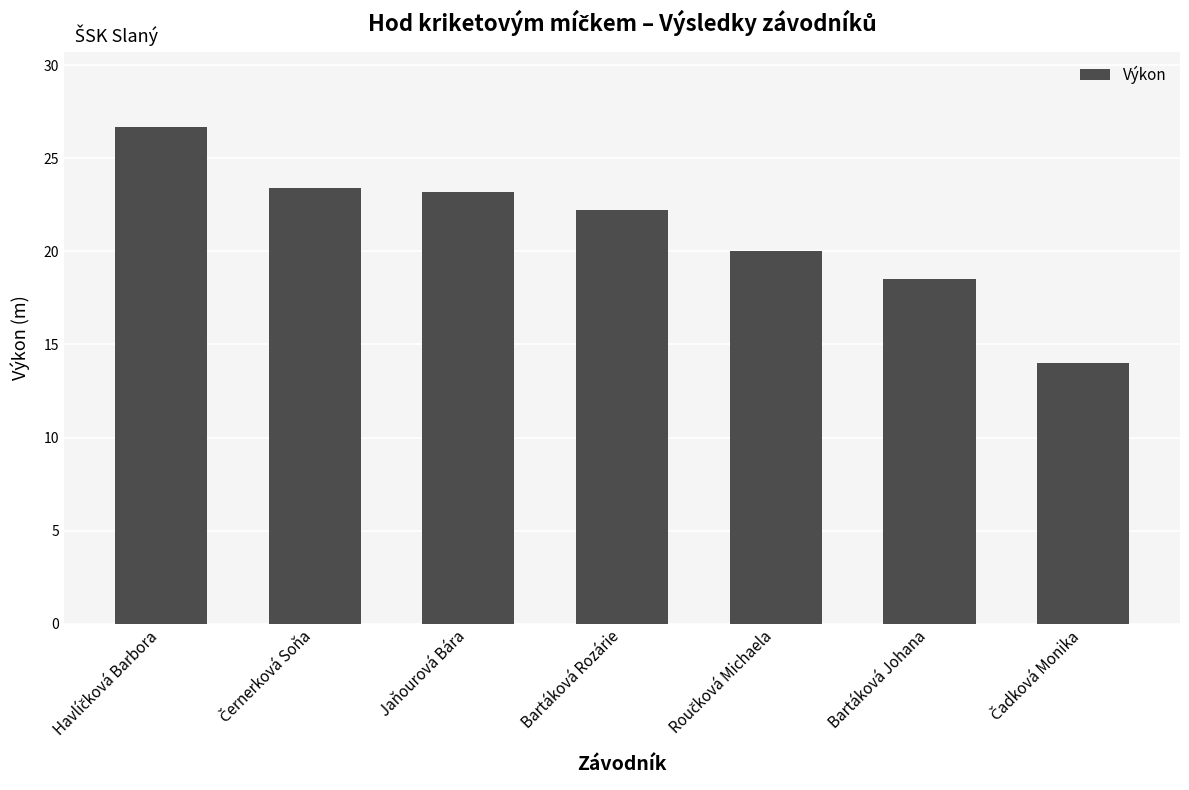

What is the smallest value displayed?

14.0